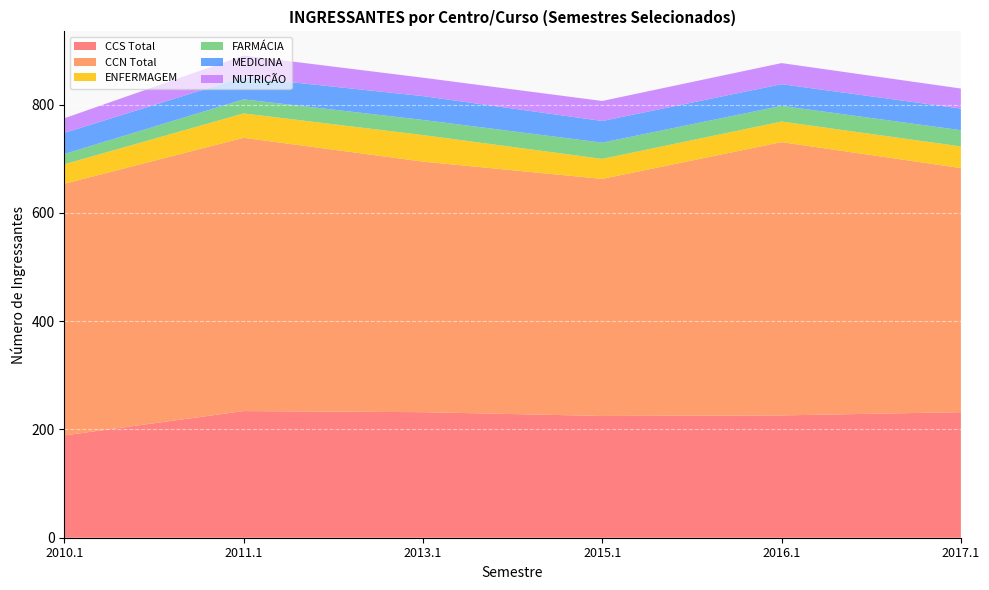

Reading left to right, extract all data points from this chart.

2010.1: CCS Total=189	CCN Total=465	ENFERMAGEM=36	FARMÁCIA=19	MEDICINA=39	NUTRIÇÃO=27
2011.1: CCS Total=234	CCN Total=505	ENFERMAGEM=45	FARMÁCIA=26	MEDICINA=41	NUTRIÇÃO=40
2013.1: CCS Total=232	CCN Total=463	ENFERMAGEM=49	FARMÁCIA=28	MEDICINA=44	NUTRIÇÃO=34
2015.1: CCS Total=225	CCN Total=438	ENFERMAGEM=37	FARMÁCIA=30	MEDICINA=40	NUTRIÇÃO=37
2016.1: CCS Total=226	CCN Total=505	ENFERMAGEM=38	FARMÁCIA=29	MEDICINA=40	NUTRIÇÃO=39
2017.1: CCS Total=232	CCN Total=451	ENFERMAGEM=40	FARMÁCIA=30	MEDICINA=40	NUTRIÇÃO=37